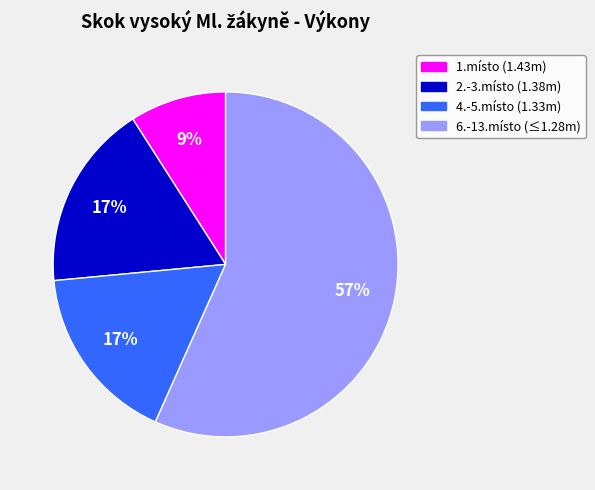

Is there a majority slice in this chart?

Yes